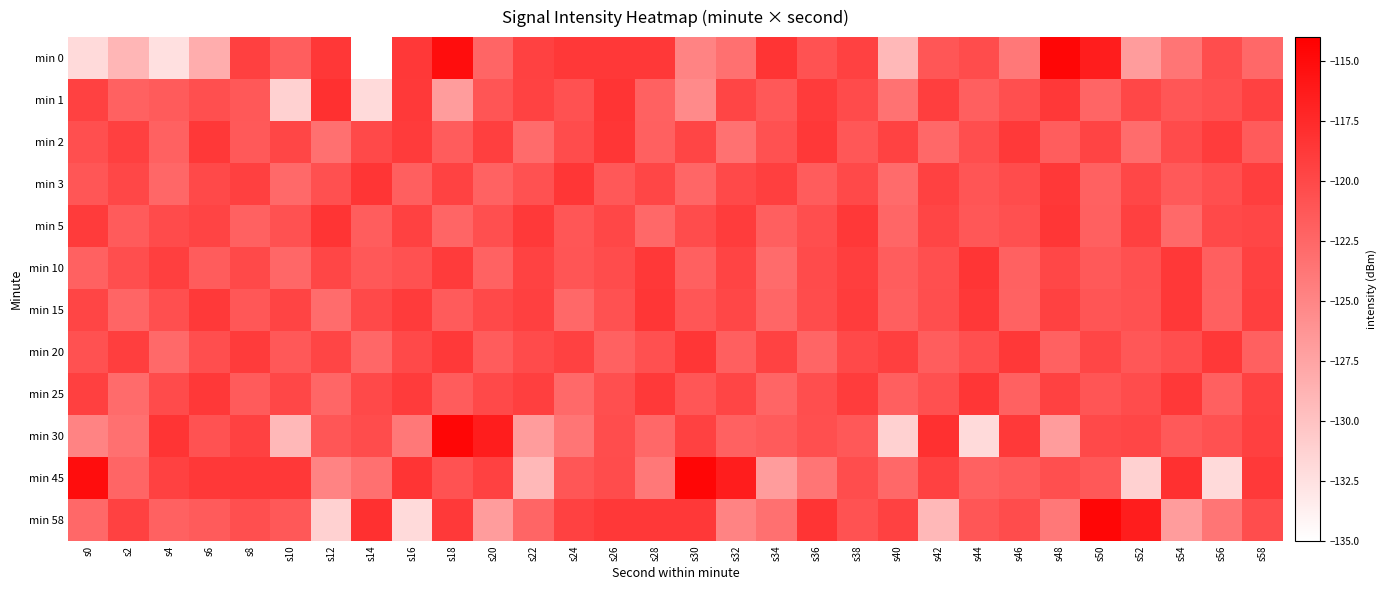

How many data points does each series have?

30